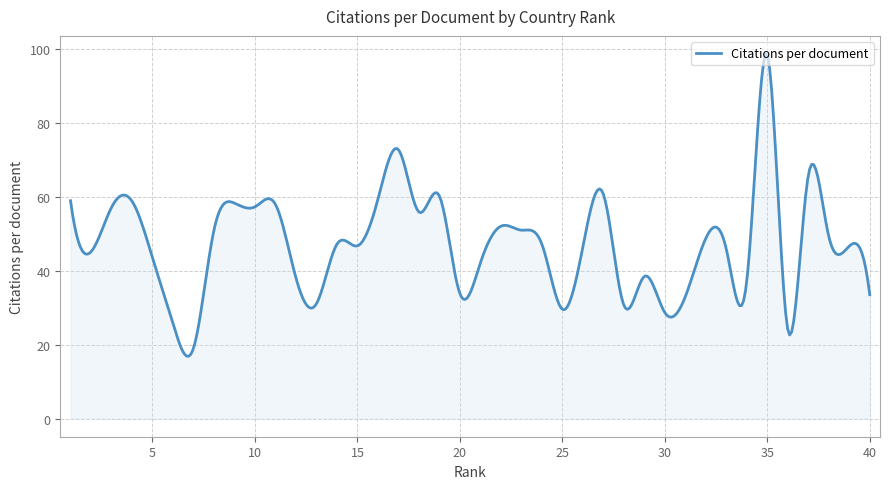

What is the difference between the maximum and minimum values?

81.8